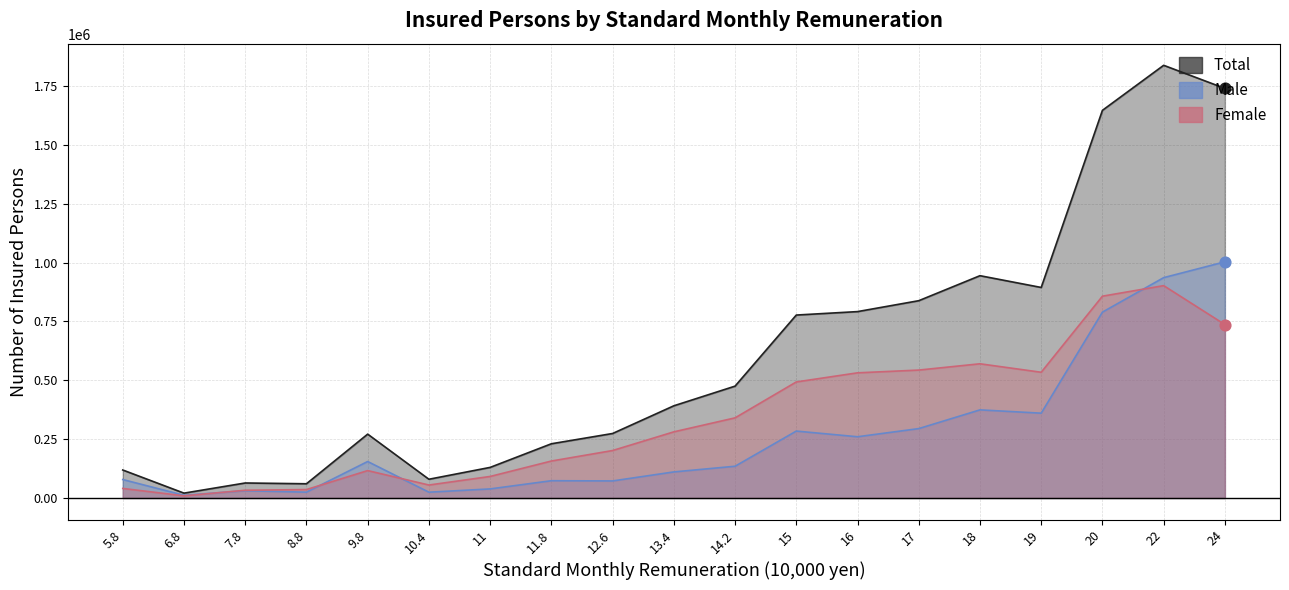

At how many categories does at least one series exceed 1767243?

1